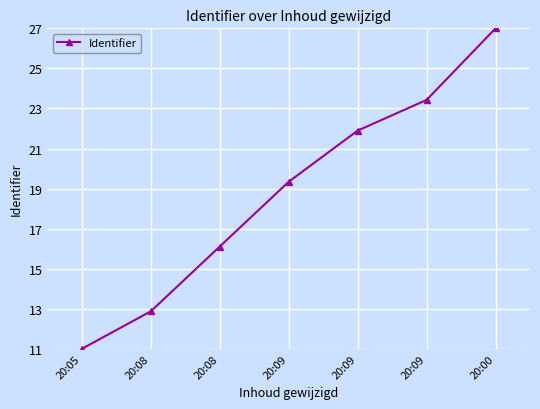

How many lines are shown in the chart?

1